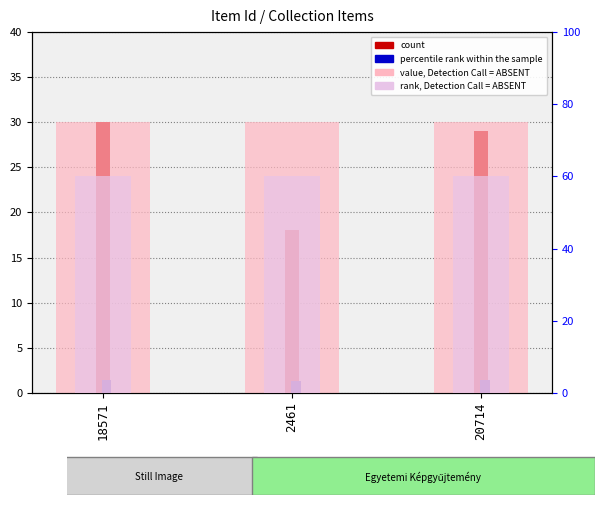

Are the bars horizontal?

No